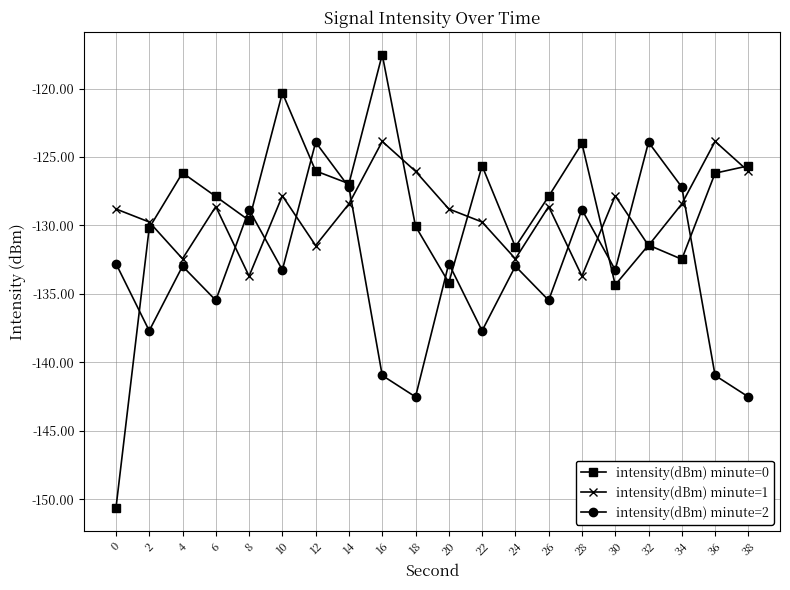

Where is the first local minimum for intensity(dBm) minute=1?

4